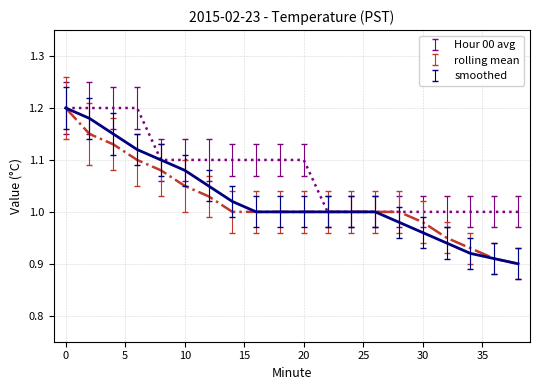

List the labels in order of Hour 00 avg value, smallest first.

22, 24, 26, 28, 30, 32, 34, 36, 38, 8, 10, 12, 14, 16, 18, 20, 0, 2, 4, 6